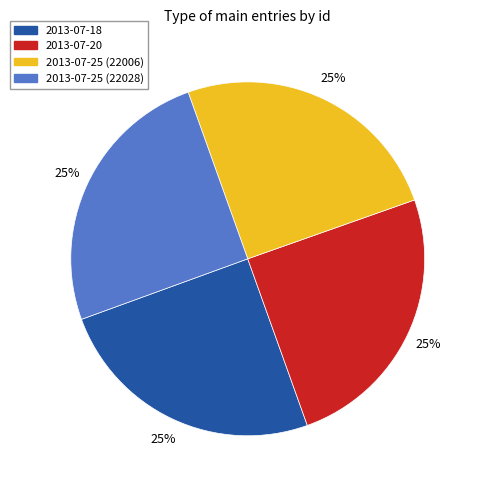

How many segments does this pie chart have?

4